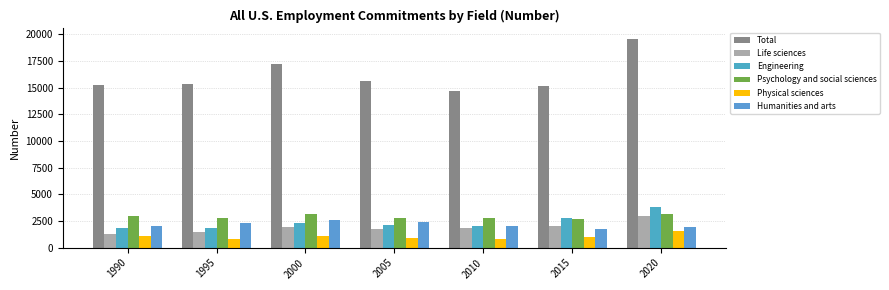

At which label does Total first exceed 15303?

2000